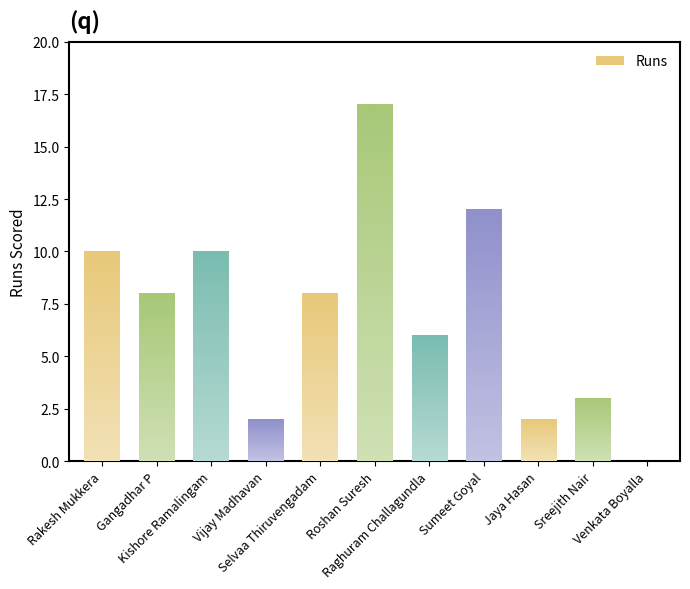

True or false: the data shows 0 at Venkata Boyalla.

True